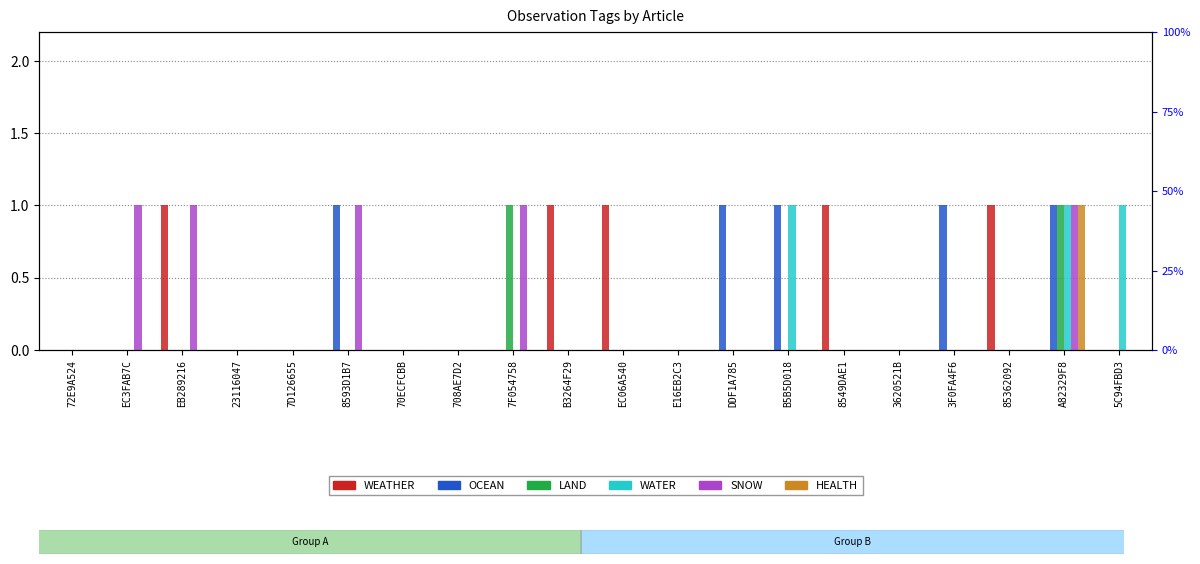

Which series has the largest total across all categories?

WEATHER